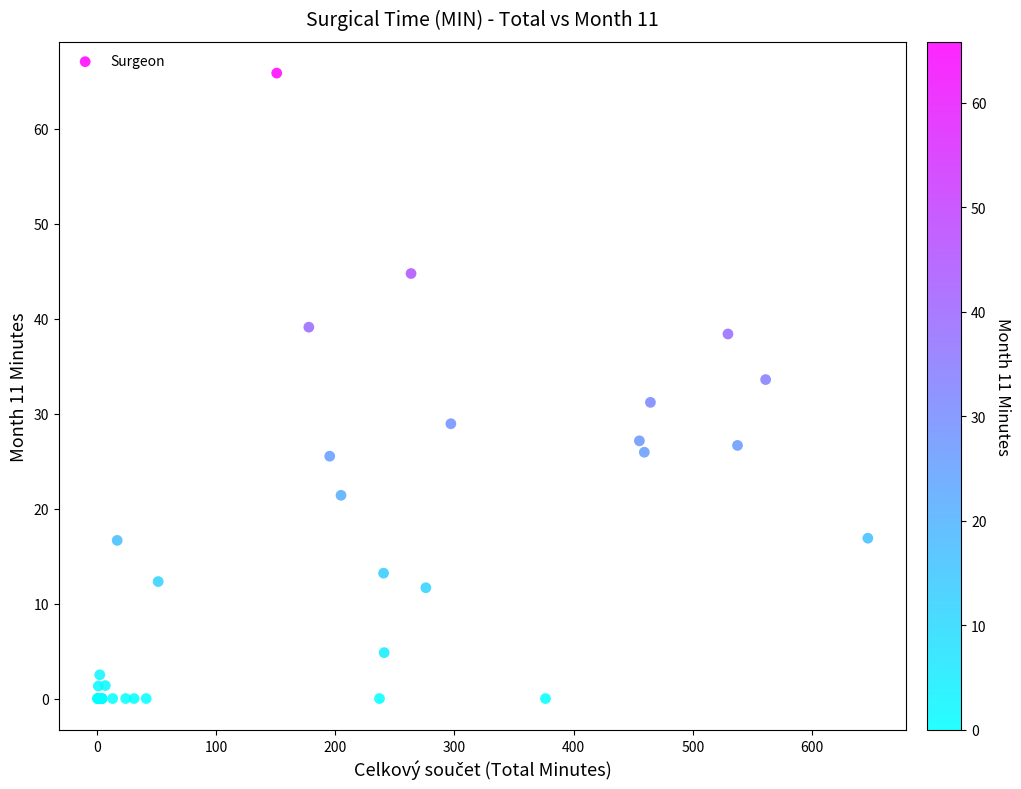

What Y value in the scatter plot is closest to 32?

31.2